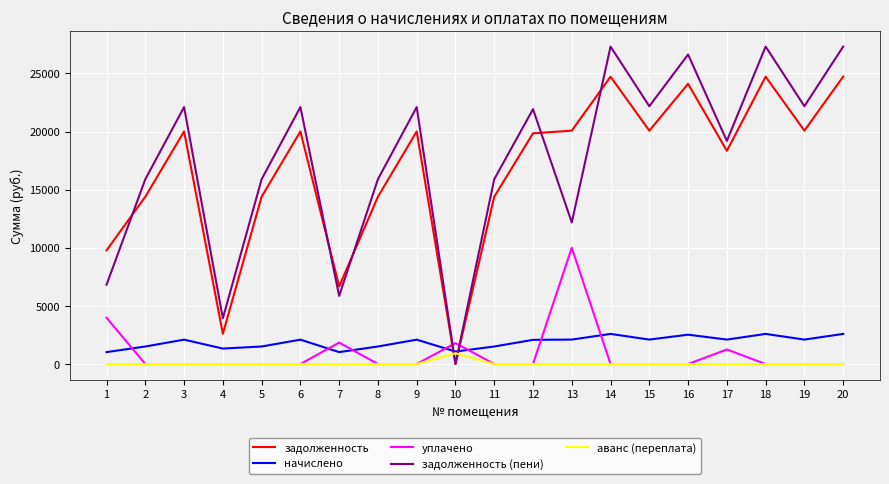

The value of уплачено at 10 is 2746.7. True or false?

False